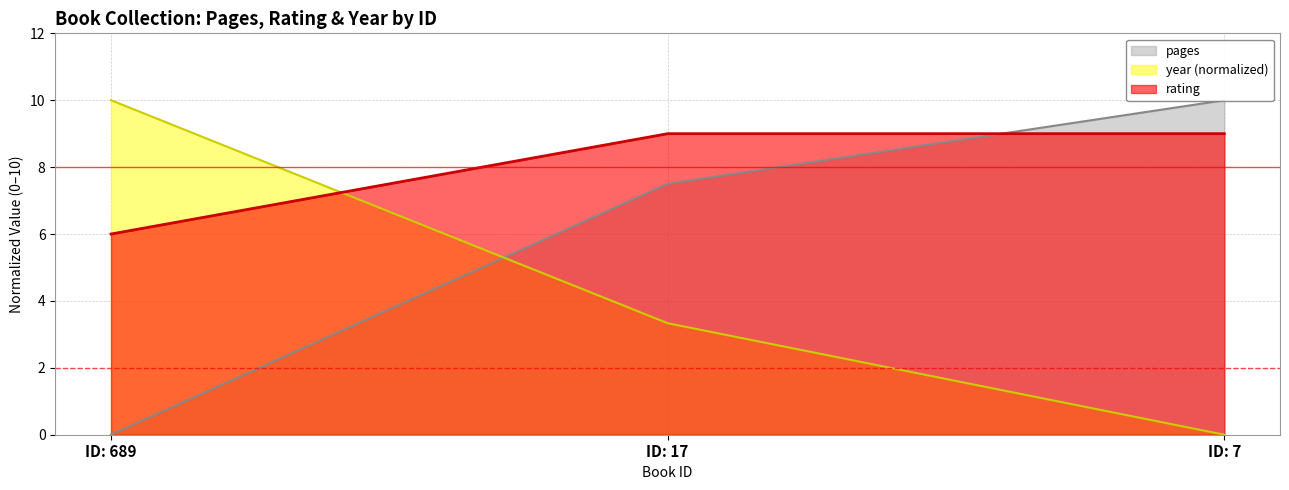

How many values in pages are above zero?

2